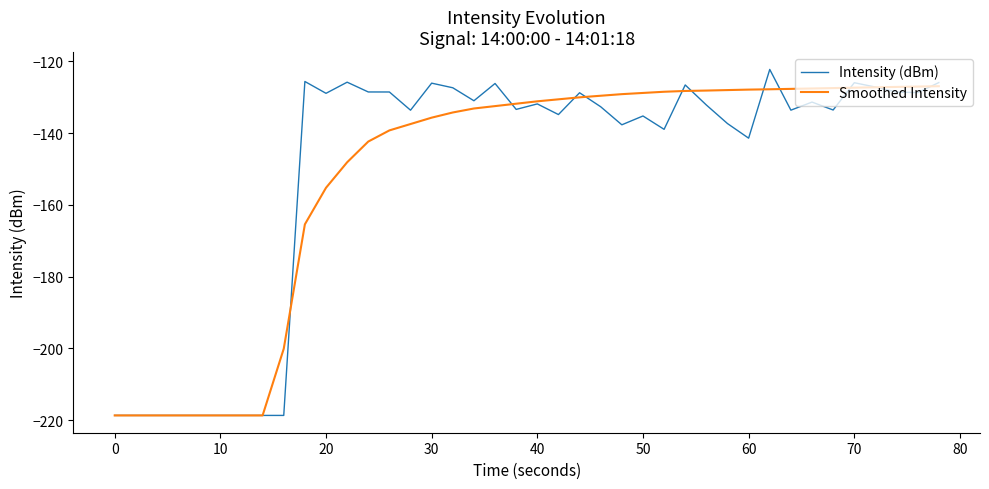

Which series has the widest spread of values?

Intensity (dBm)